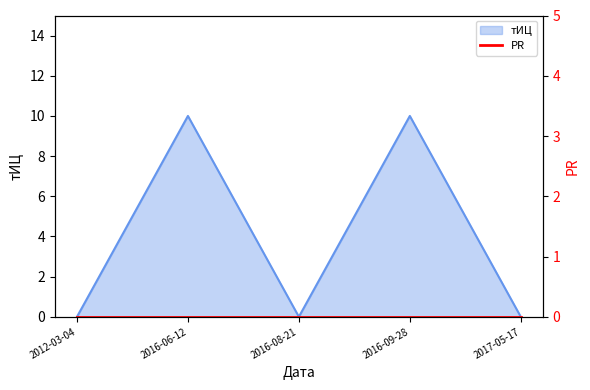

What position from the right is 2016-08-21?

3